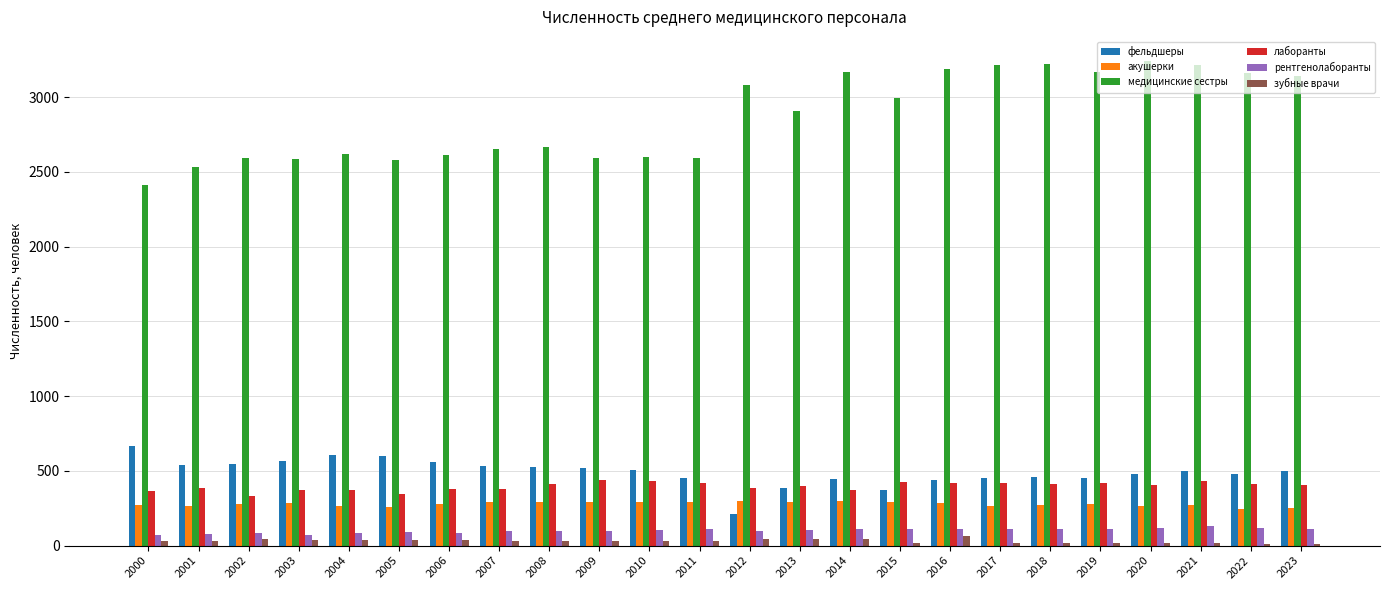

Which series has the largest range (max minus min)?

медицинские сестры